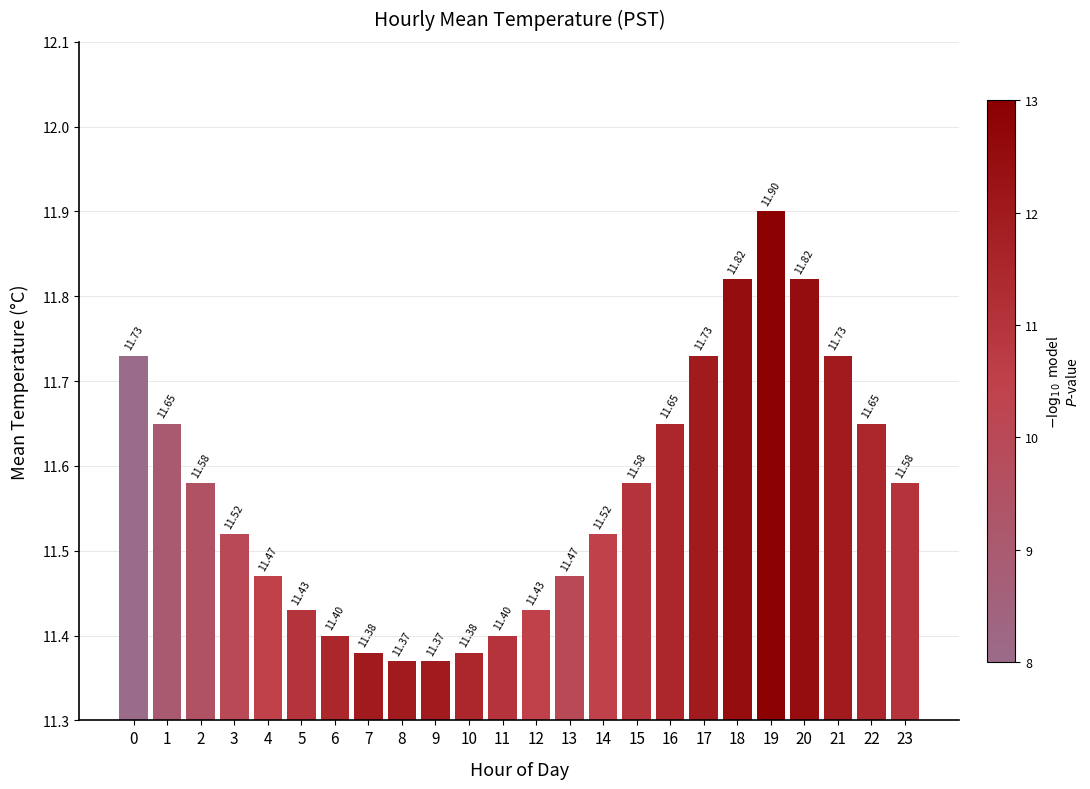

What is the approximate value at 23?

11.6